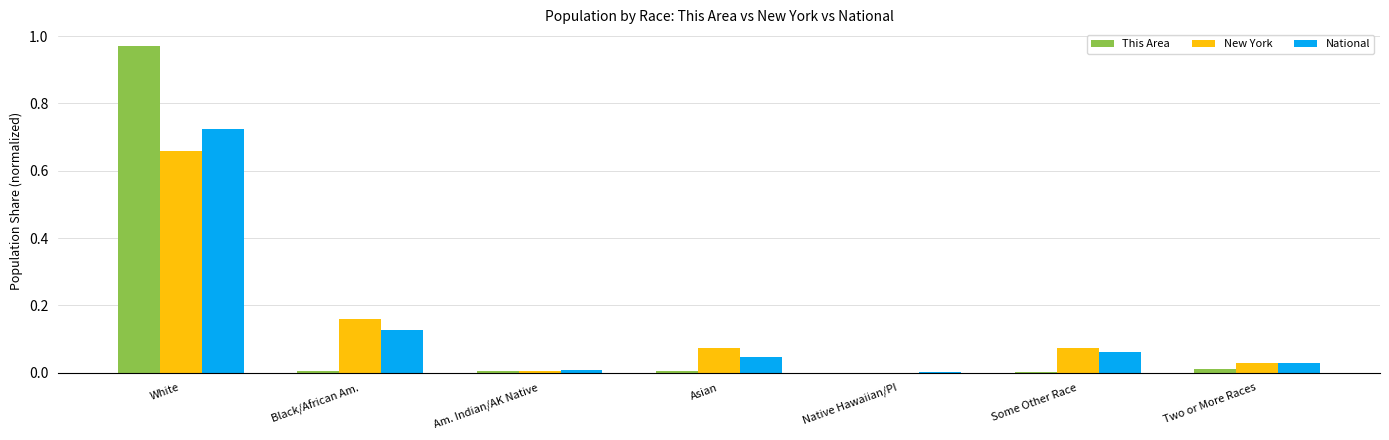

At which category is the sum across all series the highest?

White